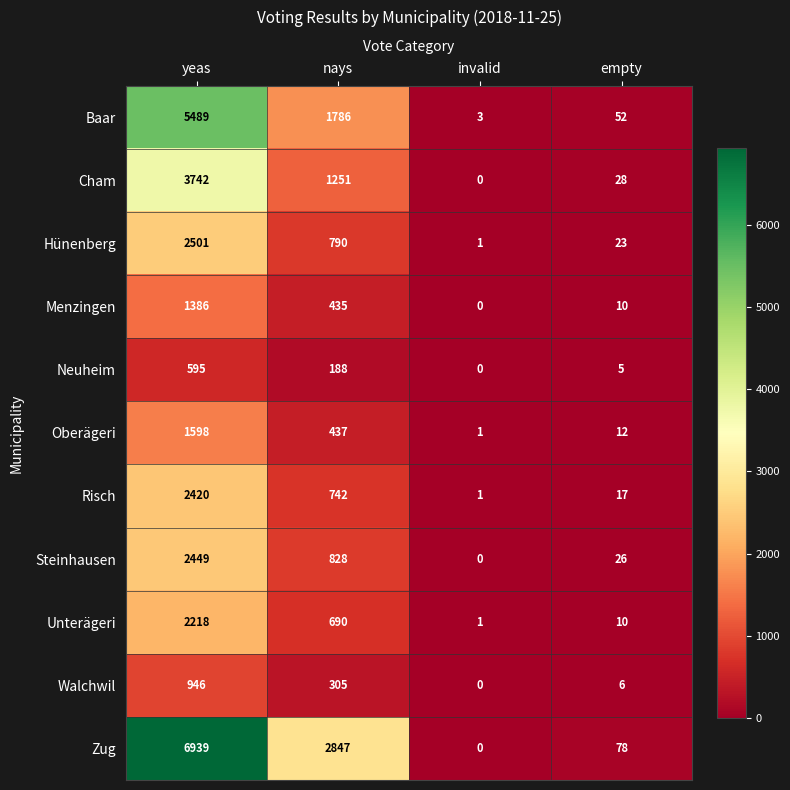

What is the sum of all Steinhausen values?

3303